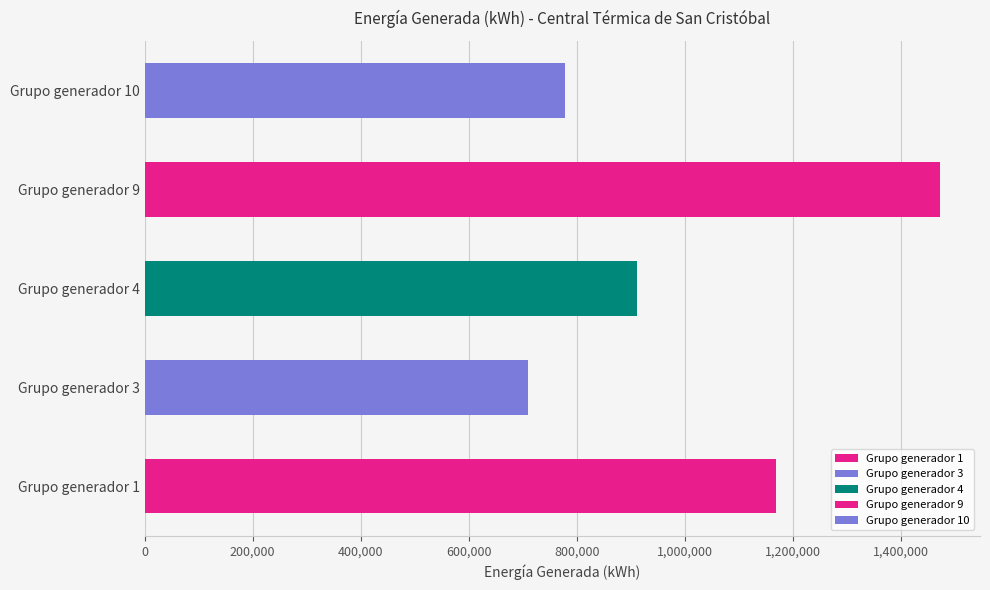

What is the change in value from Grupo generador 4 to Grupo generador 9?

+561770